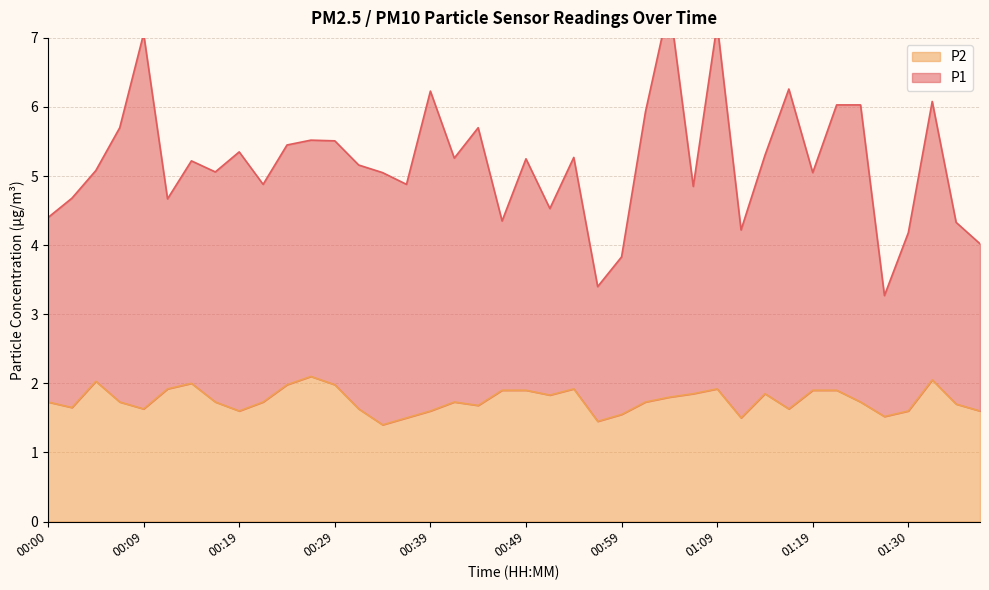

True or false: P2 and P1 cross at least once.

False